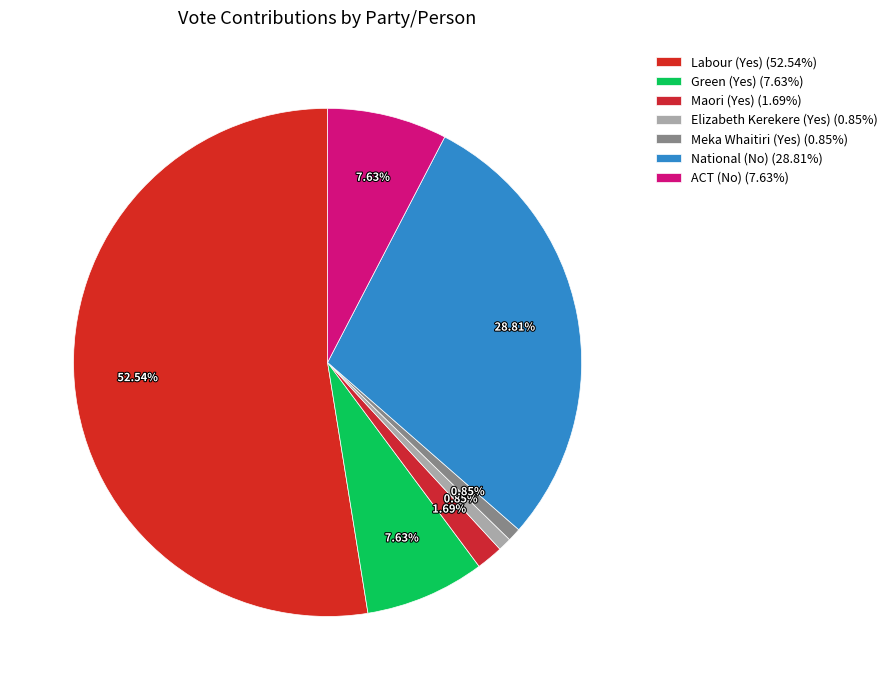

Which slice is the largest?

Labour (Yes)